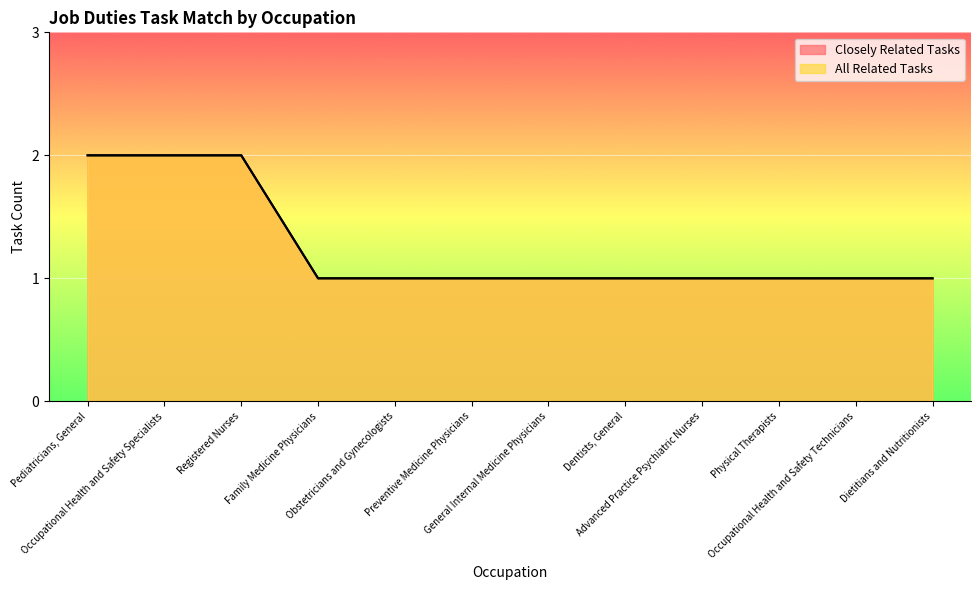

Is the value of All Related Tasks at Obstetricians and Gynecologists greater than the value of Closely Related Tasks at Family Medicine Physicians?

No